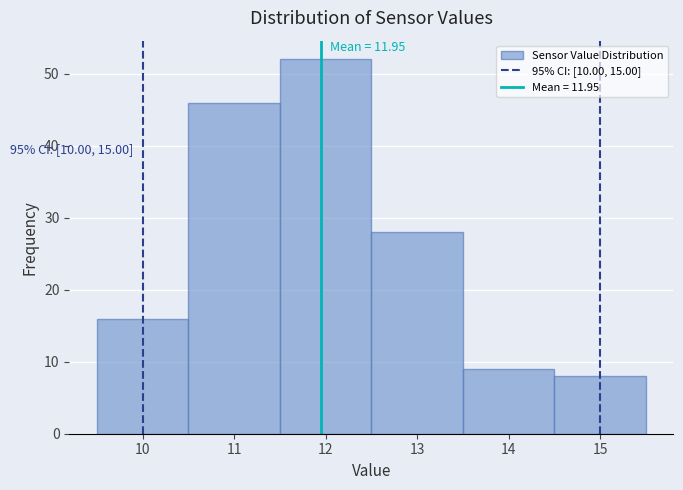

Over which range of the x-axis is the bar tallest?

11.5 to 12.5